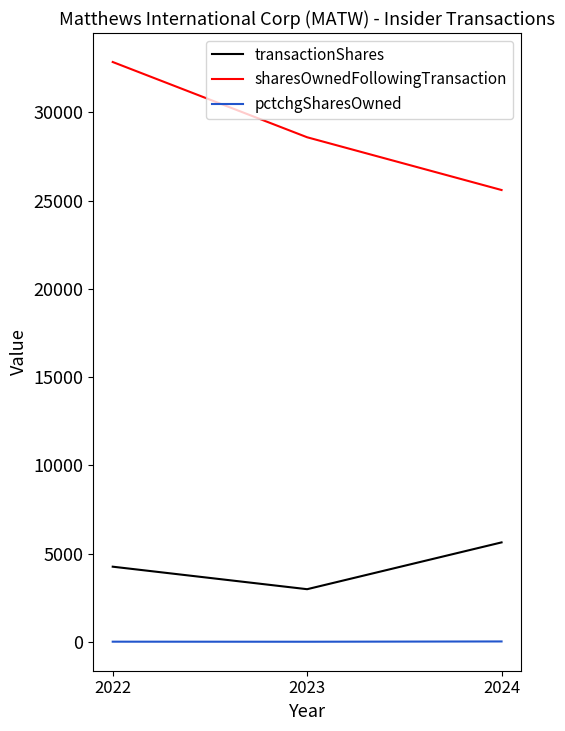

What is the total value across all series at 2022?

37128